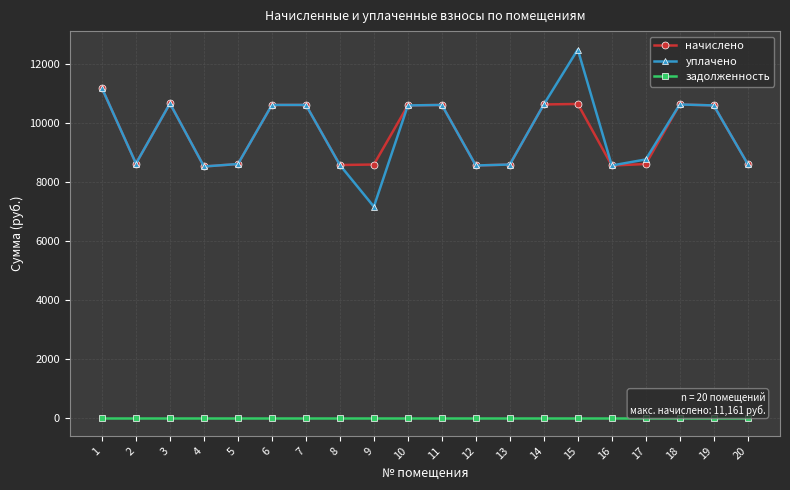

What is the value of the начислено point at the 14th from the left?

10615.0